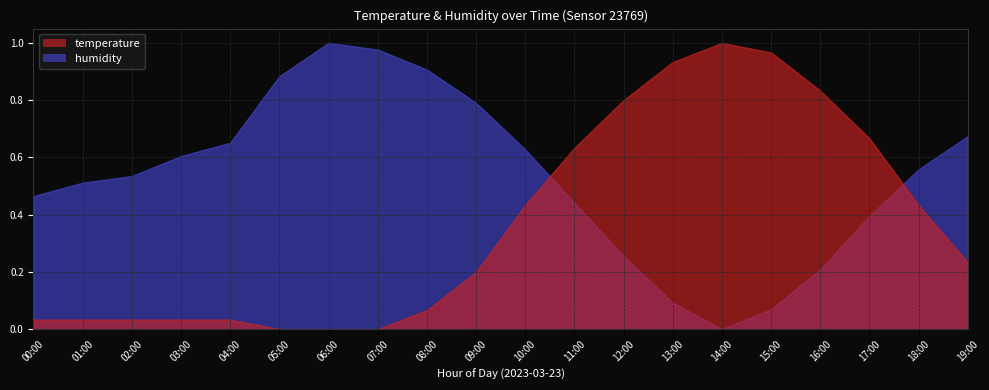

Which series has the largest total across all categories?

humidity